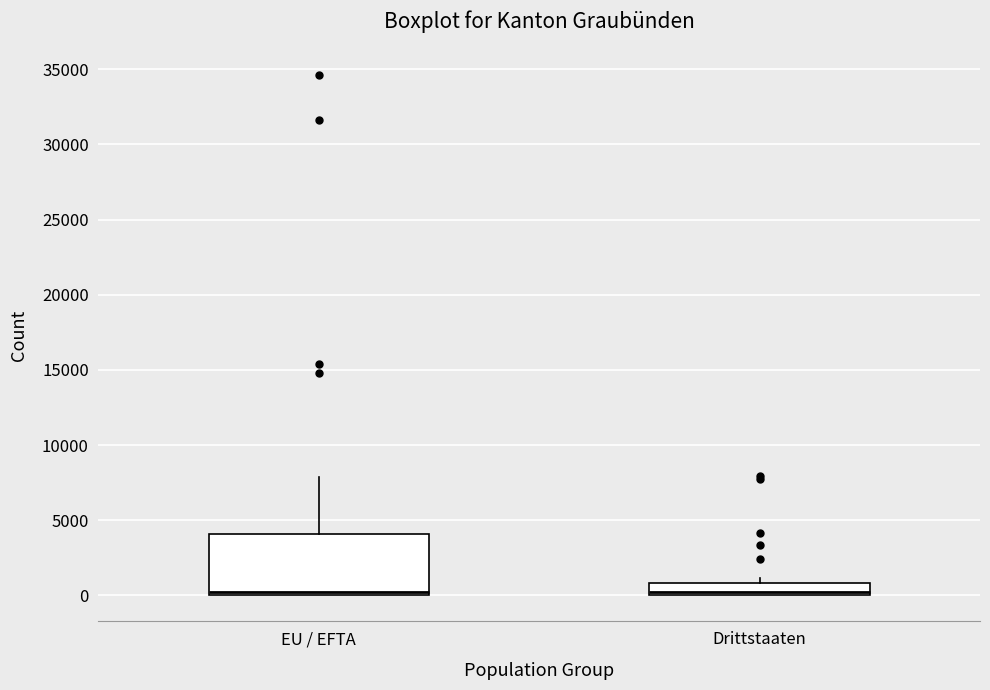

Reading left to right, read every box against the y-axis: the position of its median line, the range the box covers, and the ends of its whiskers. The values are not printed on the chart, so give them approximately, as read against the axis.

EU / EFTA: median 0 (just above the box's lower edge), box 0 to 4000, whiskers 0 to 8000
Drittstaaten: median 0 (just above the box's lower edge), box 0 to 1000, whiskers 0 to 1000 (just above the box's upper edge)